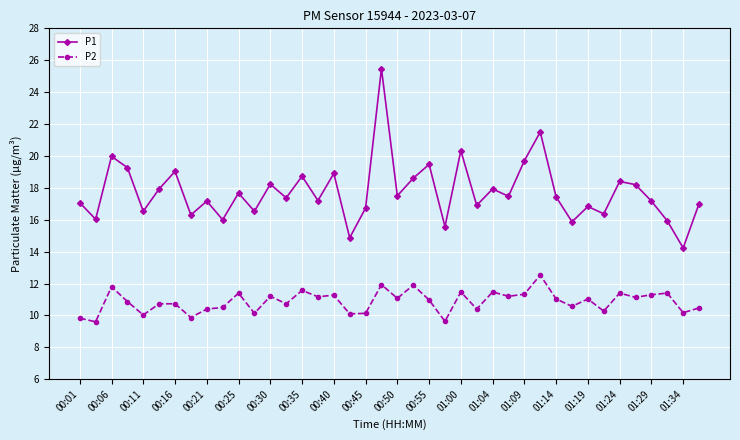

How many categories are shown in the chart?

40